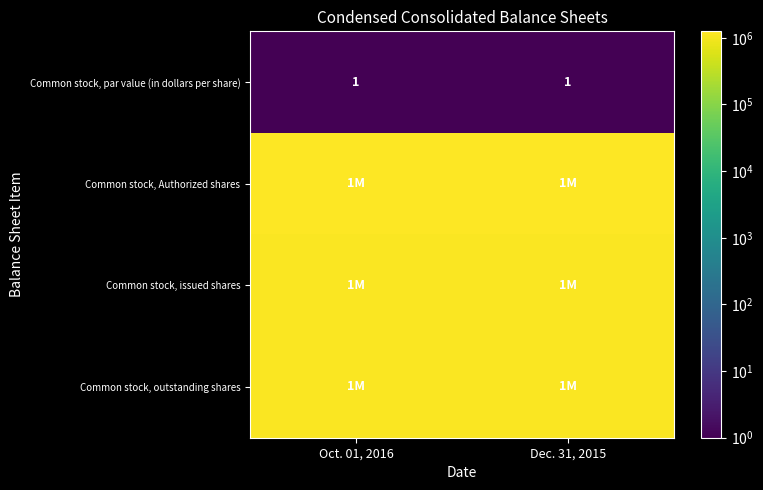

How many series are shown in this chart?

4